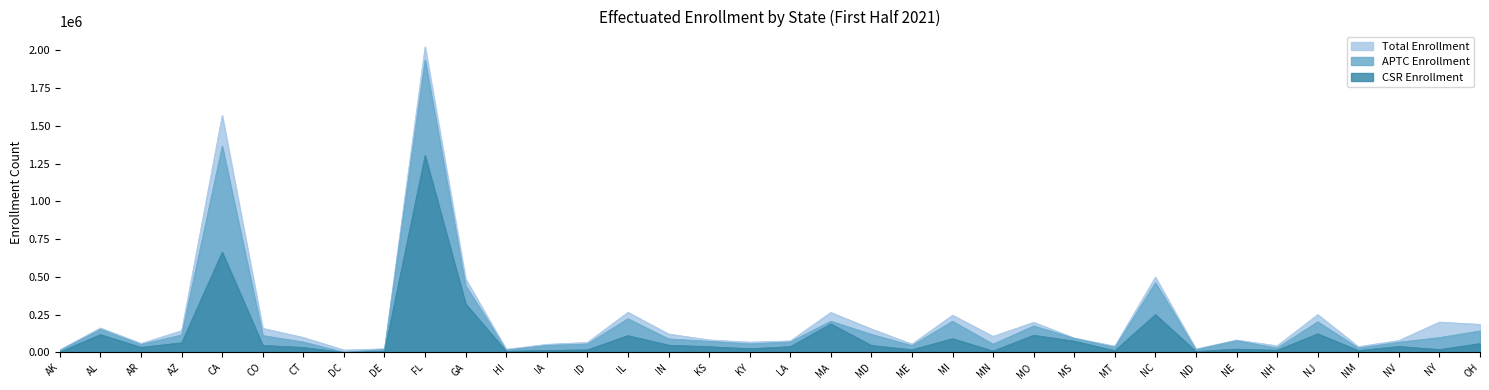

How many lines are shown in the chart?

3